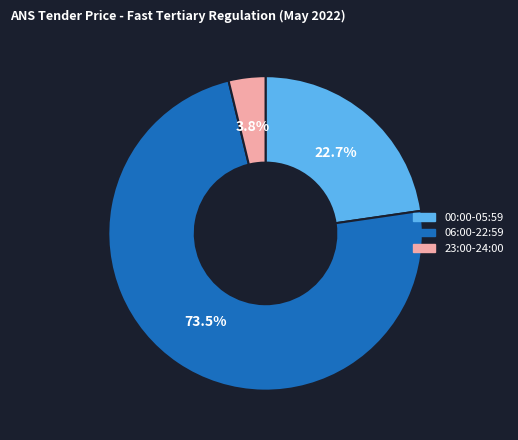

Which has a higher value, 23:00-24:00 or 00:00-05:59?

00:00-05:59